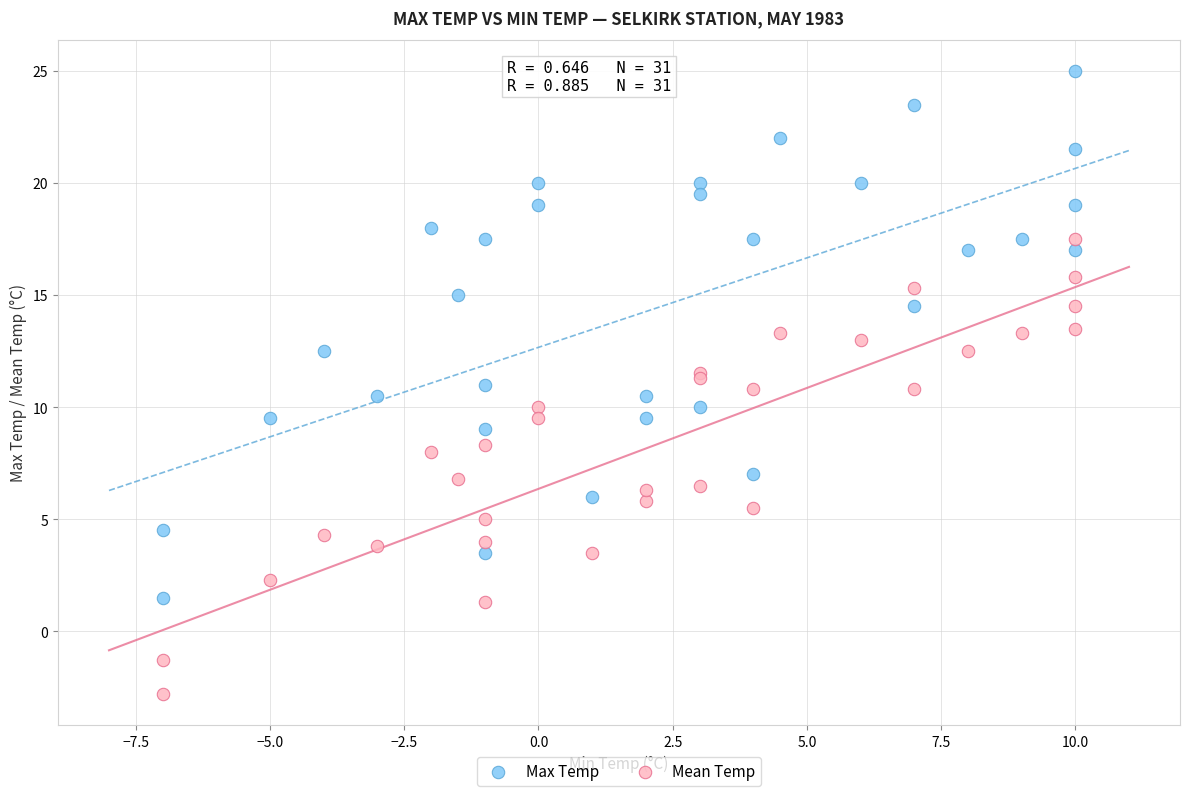

Which series reaches the minimum Y coordinate?

Mean Temp